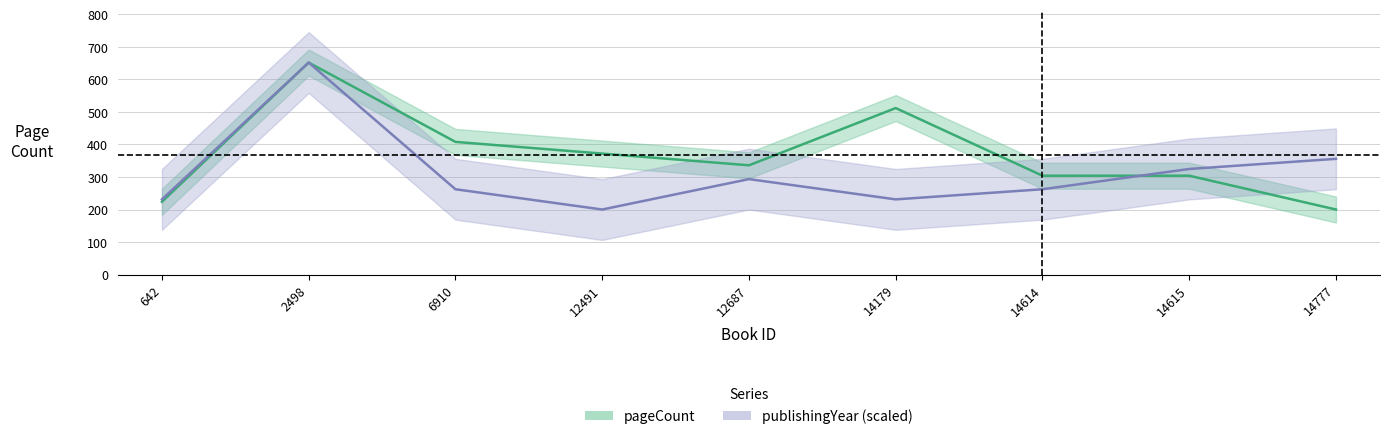

What are all the series names shown in the legend?

pageCount, publishingYear